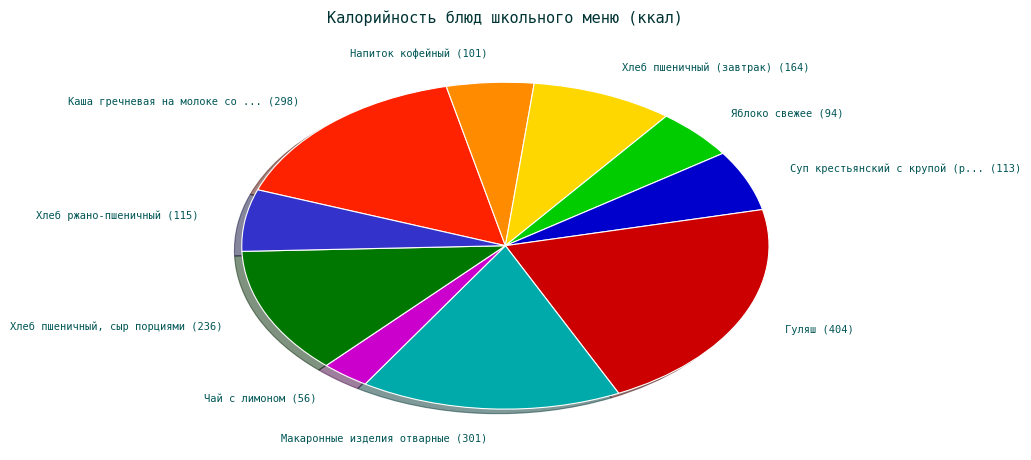

Which category has the smallest portion of the pie?

Чай с лимоном (56)